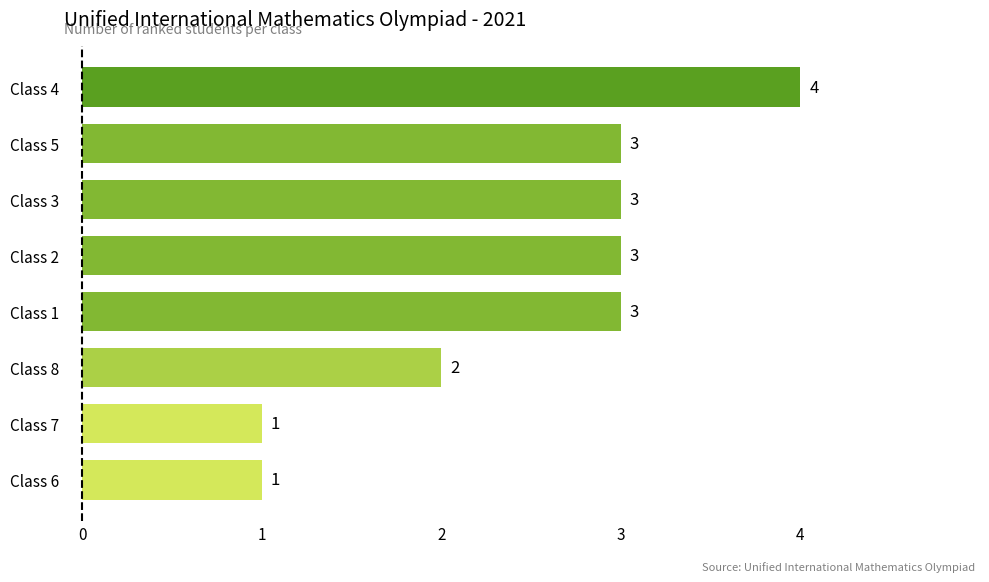

What is the smallest value displayed?

1